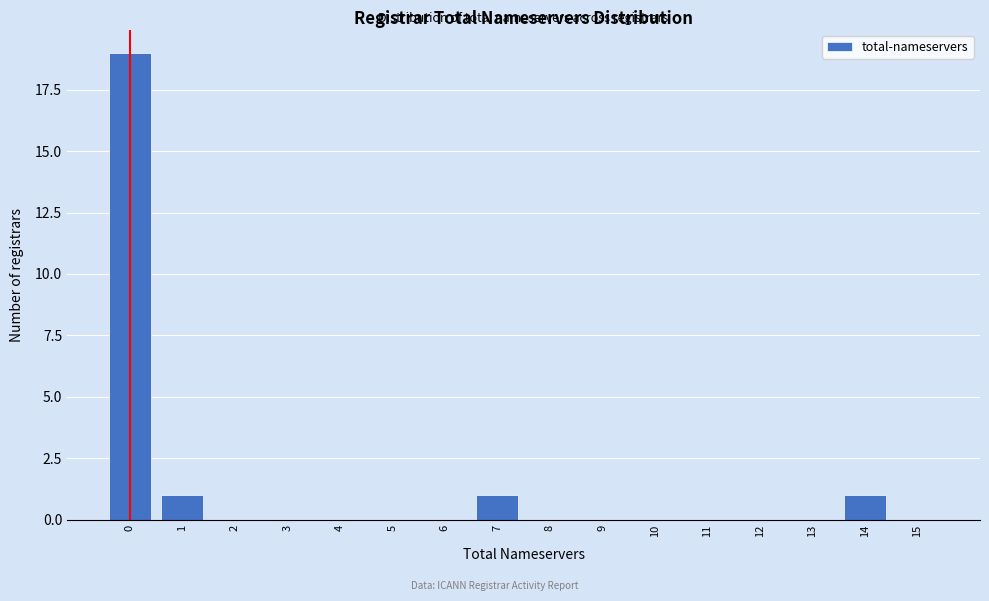

Reading left to right, list all the values displayed in this chart.

0=19	1=1	2=0	3=0	4=0	5=0	6=0	7=1	8=0	9=0	10=0	11=0	12=0	13=0	14=1	15=0